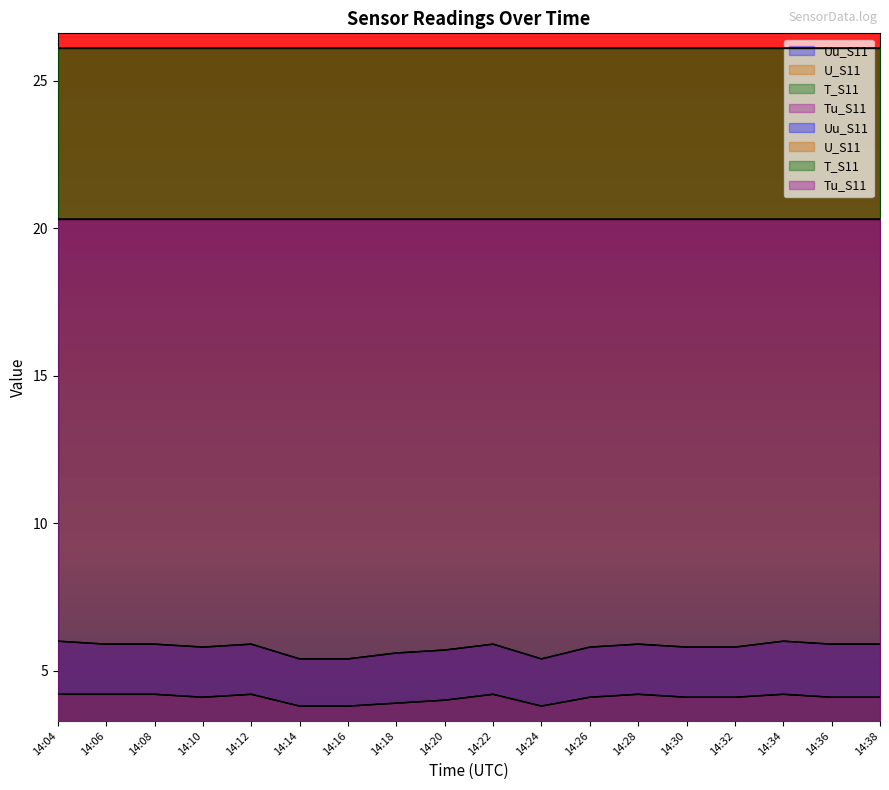

What is the total value across all series at 14:32?

9.9